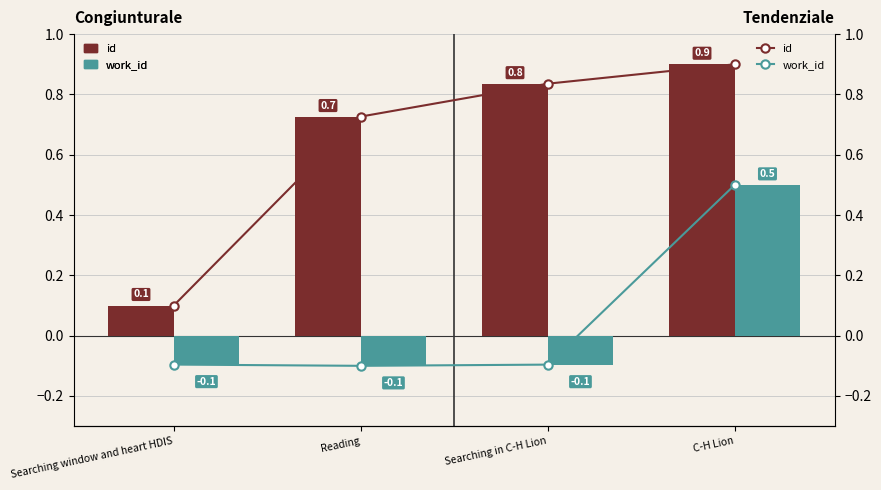

Which series has the largest range (max minus min)?

id